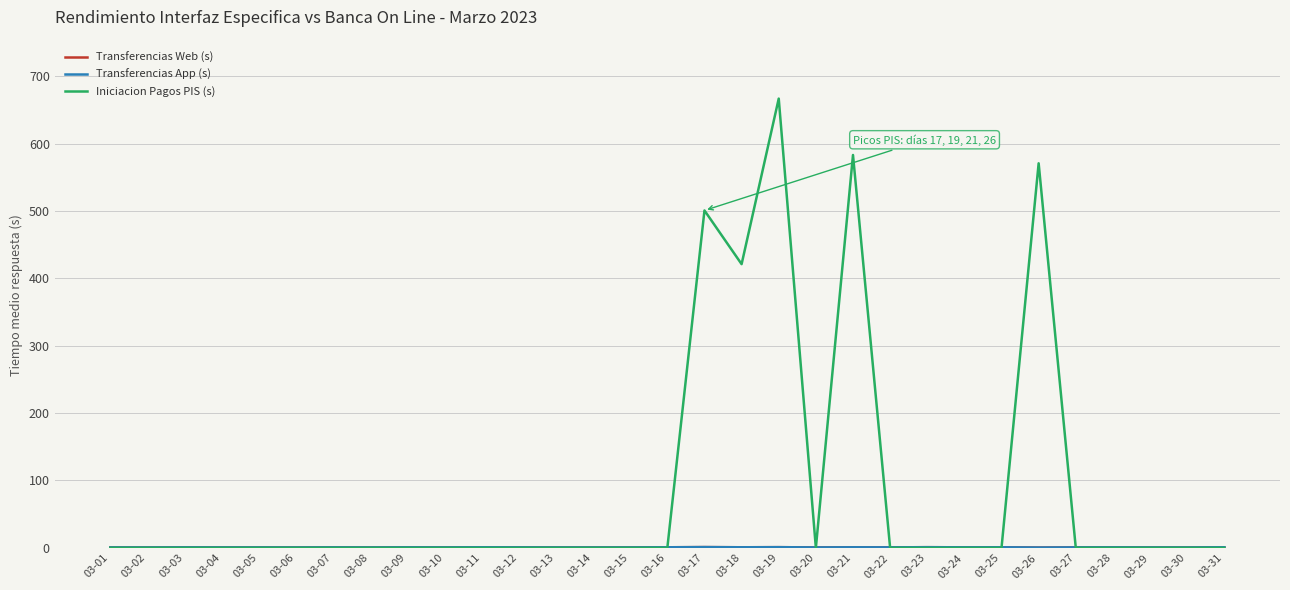

What is the maximum value shown in the chart?

666.7